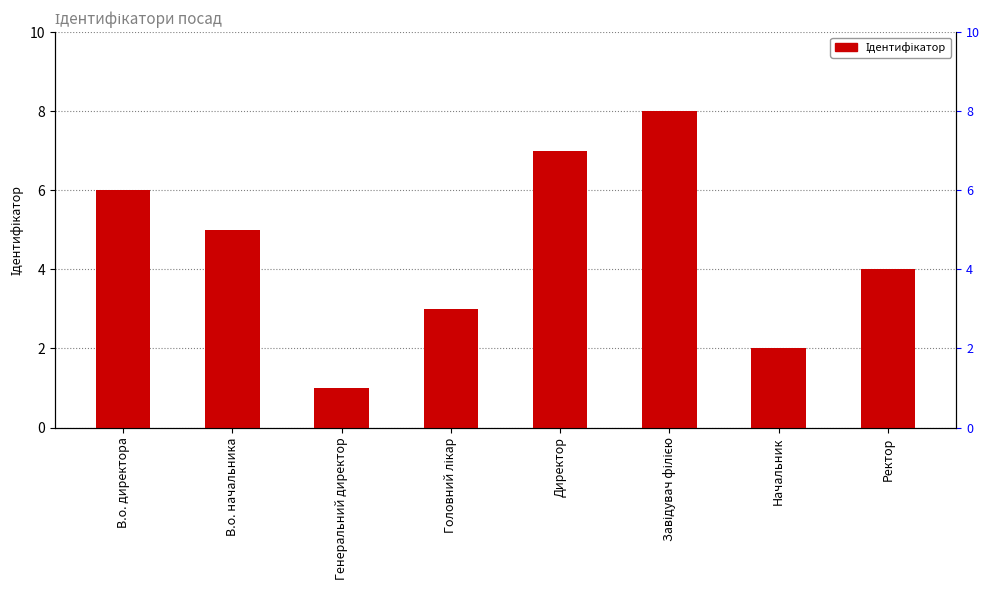

Reading left to right, list all the values displayed in this chart.

6	5	1	3	7	8	2	4